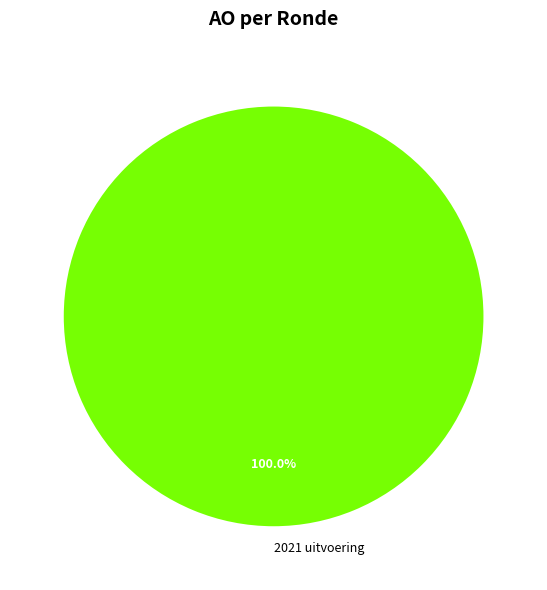

Is there any slice that represents more than half of the pie?

Yes